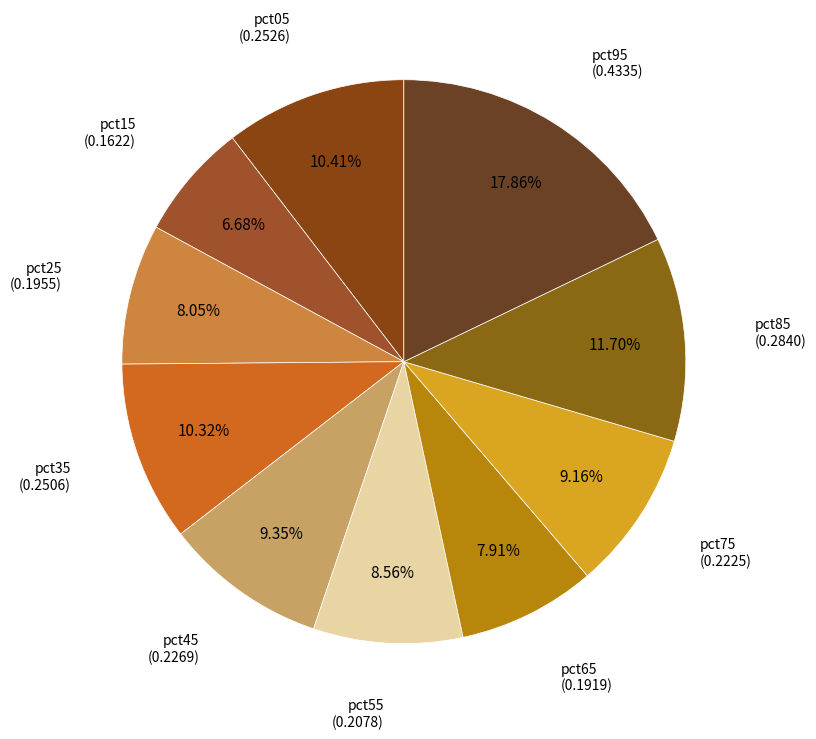

To the nearest percent, what is the average slice percentage?

10%